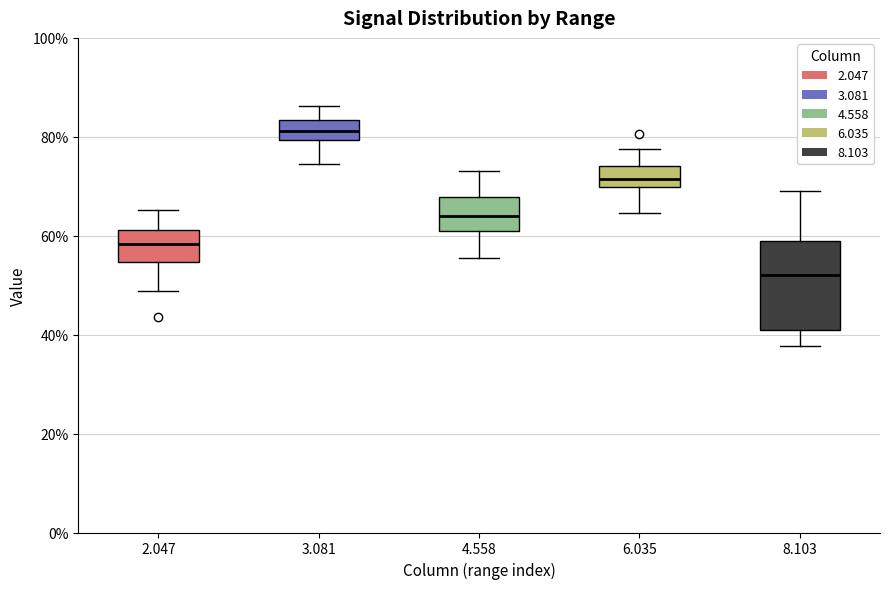

Comparing the boxes themselves (not the whiskers), which one is the tallest?

8.103